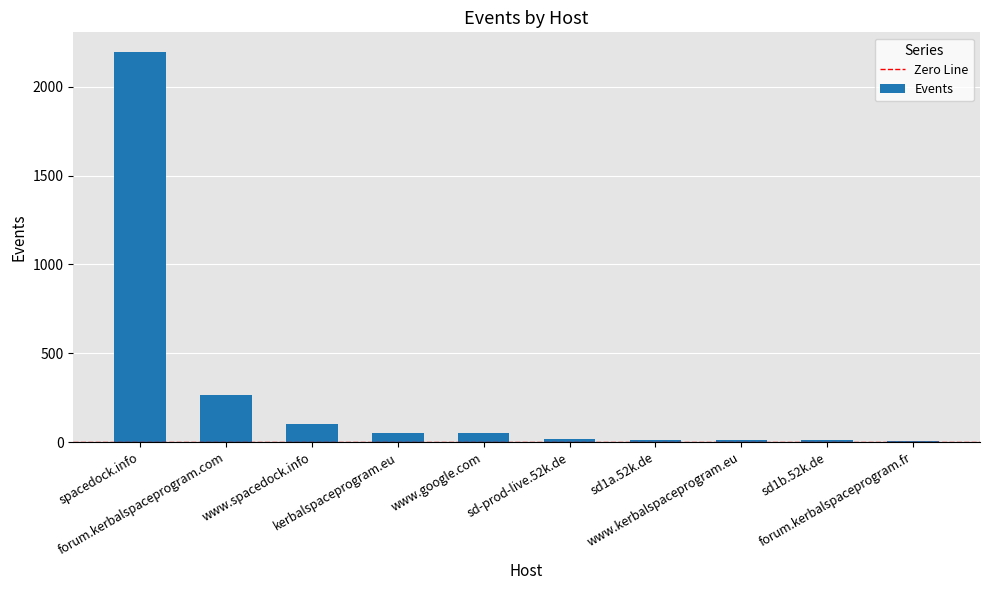

What is the maximum value shown in the chart?

2196